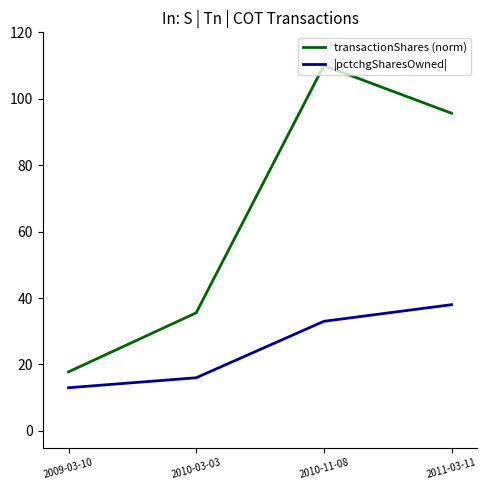

What is the minimum value for |pctchgSharesOwned|?

13.0